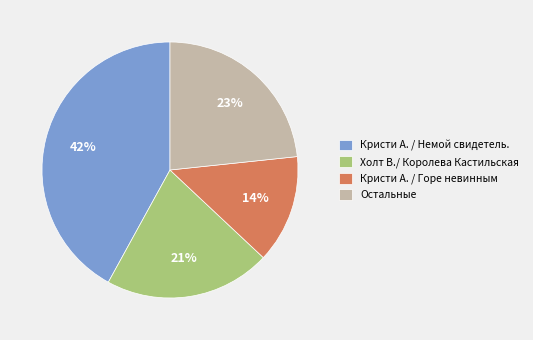

How many segments does this pie chart have?

4